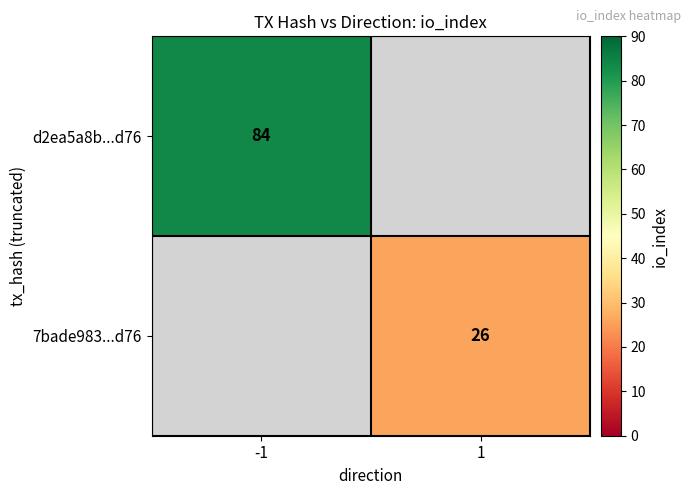

Is it true that 7bade983...d76 equals 26 at 1?

True